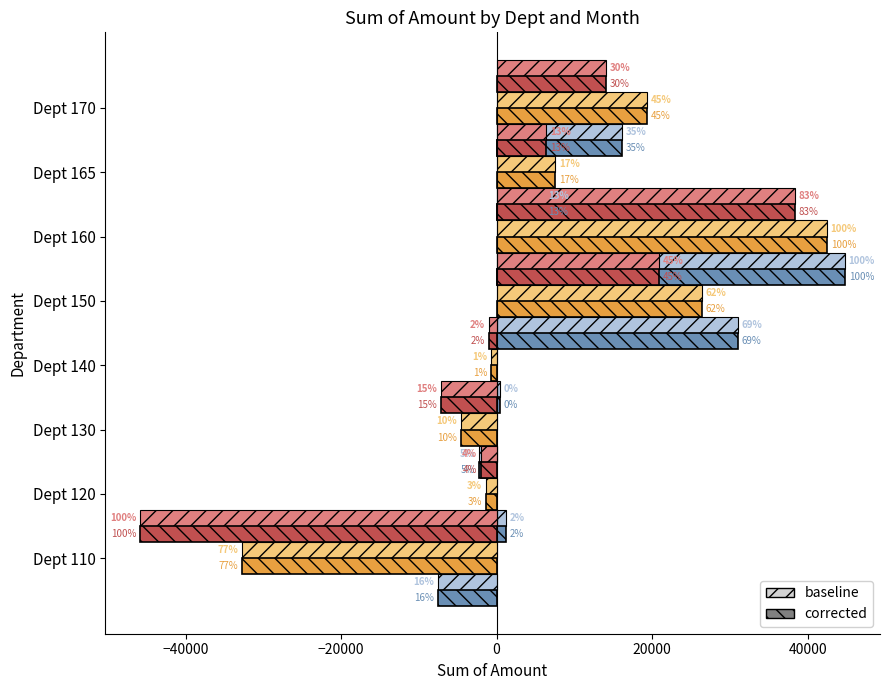

Reading right to left, transcribe all the data shown in this chart.

2008-01-31 baseline: 16088.6	6132.1	44763.1	31002.5	429.4	-2265.0	1208.3	-7568.2
2008-01-31 corrected: 16088.6	6132.1	44763.1	31002.5	429.4	-2265.0	1208.3	-7568.2
2008-02-29 baseline: 19312.8	7523.6	42441.7	26403.7	-735.0	-4577.9	-1380.5	-32777.3
2008-02-29 corrected: 19312.8	7523.6	42441.7	26403.7	-735.0	-4577.9	-1380.5	-32777.3
2008-03-31 baseline: 14081.2	6411.5	38372.4	20884.0	-973.5	-7130.0	-2022.8	-45802.5
2008-03-31 corrected: 14081.2	6411.5	38372.4	20884.0	-973.5	-7130.0	-2022.8	-45802.5